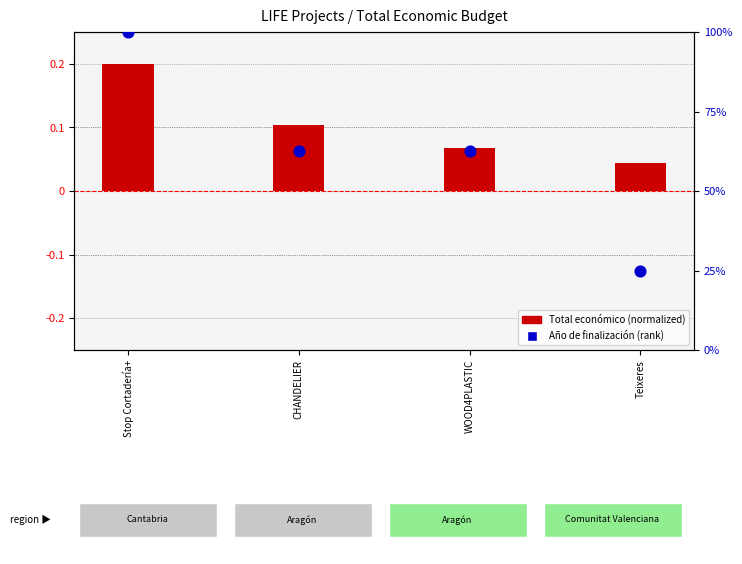

What is the change in value from CHANDELIER to Teixeres?

-37.5